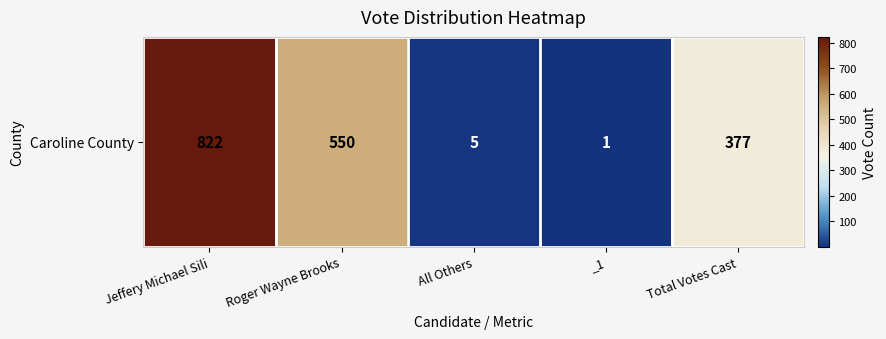

Approximately how many times larger is the value at Jeffery Michael Sili compared to Roger Wayne Brooks?

1.5